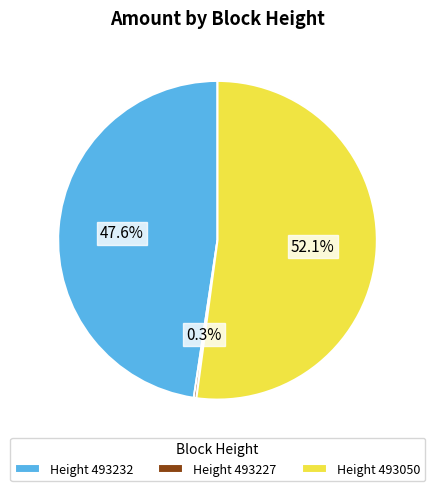

What percentage is NOT represented by Height 493232?

52.4%